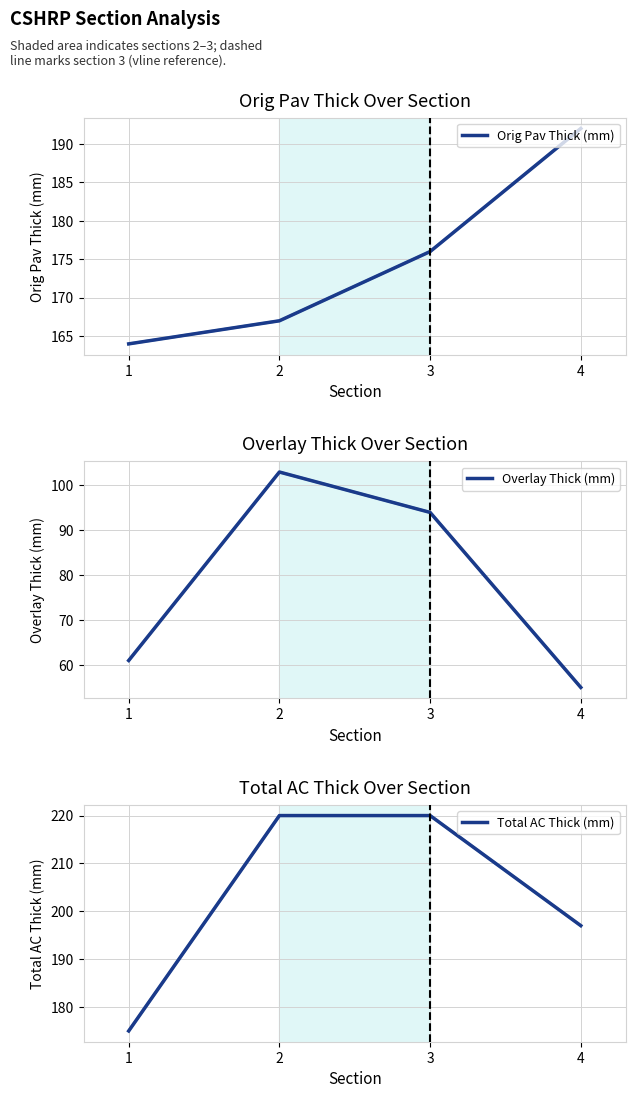

At which label does Total AC Thick (mm) reach its minimum?

1